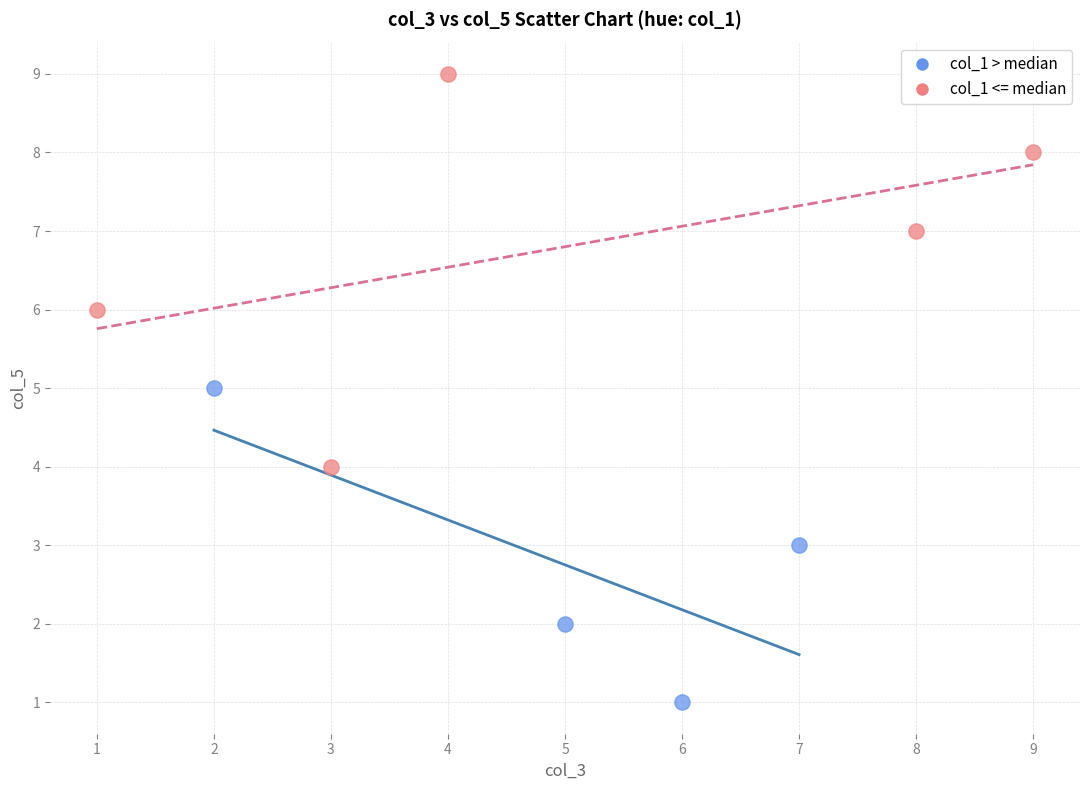

Which series reaches the minimum Y coordinate?

col_1 > median